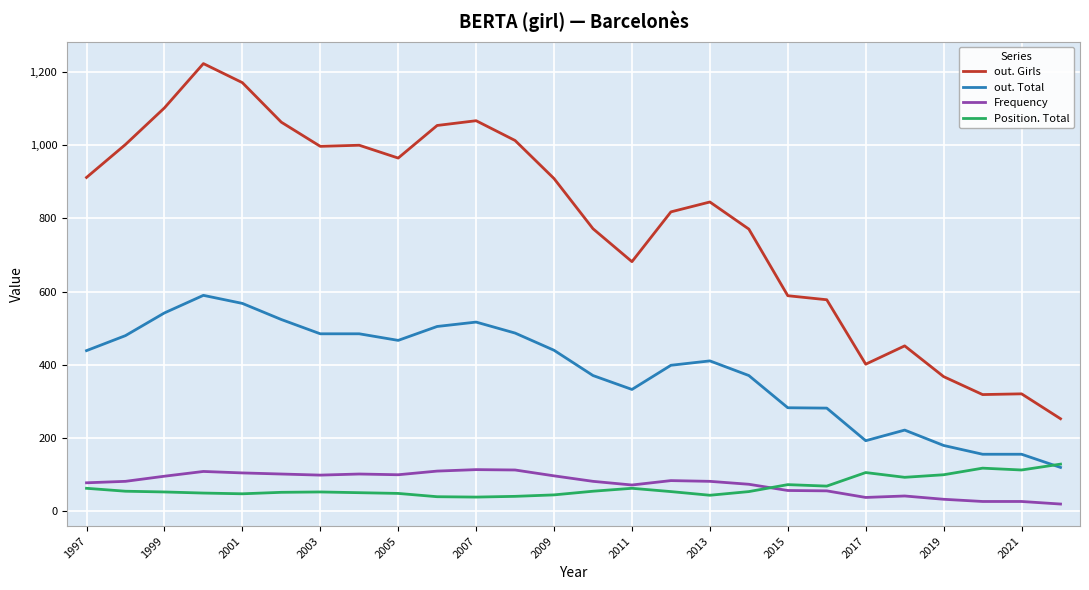

Which series has the largest total across all categories?

out. Girls